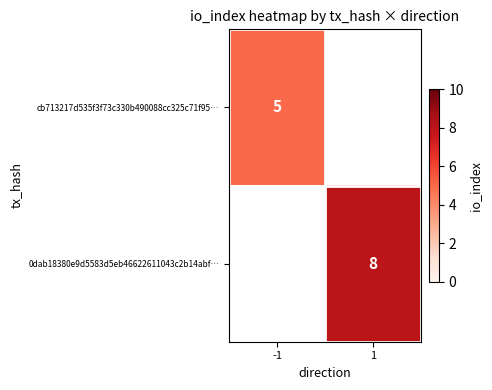

Is it true that 0dab18380e9d5583d5eb46622611043c2b14abf… equals 12 at 1?

False